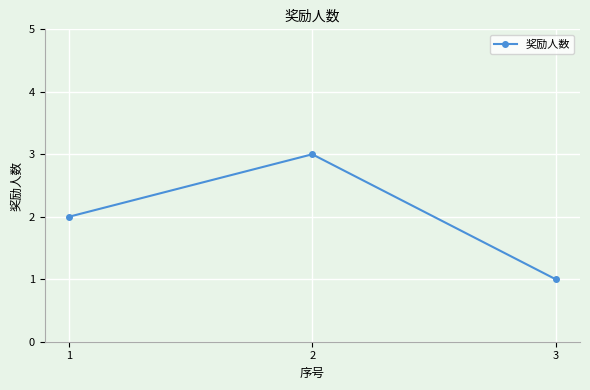

Is it true that the value at 2 is 5?

False